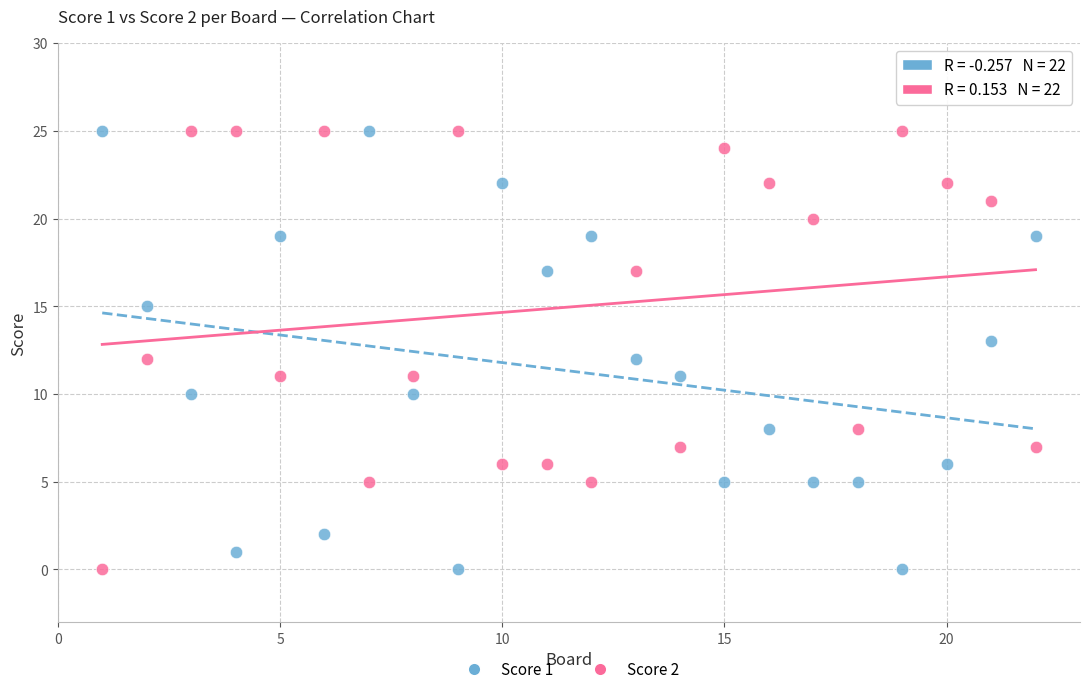

Across all data points, what is the range of Y values (max minus min)?

25